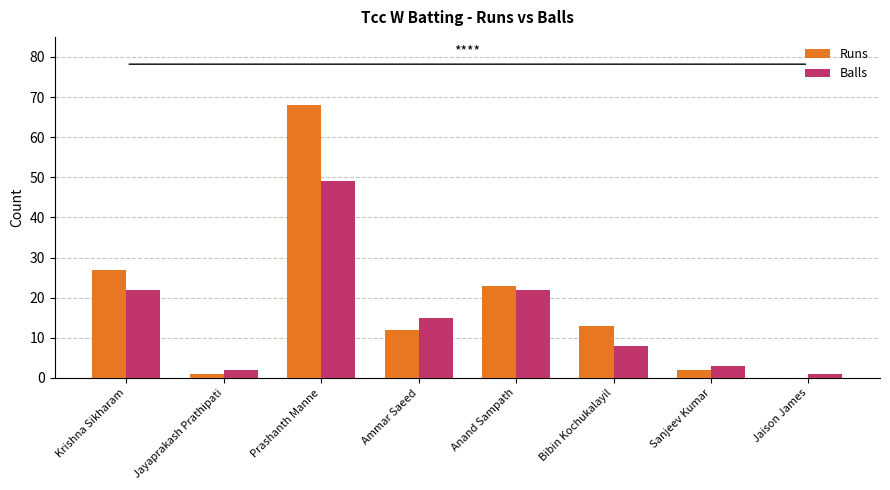

How many distinct data groups are displayed?

2